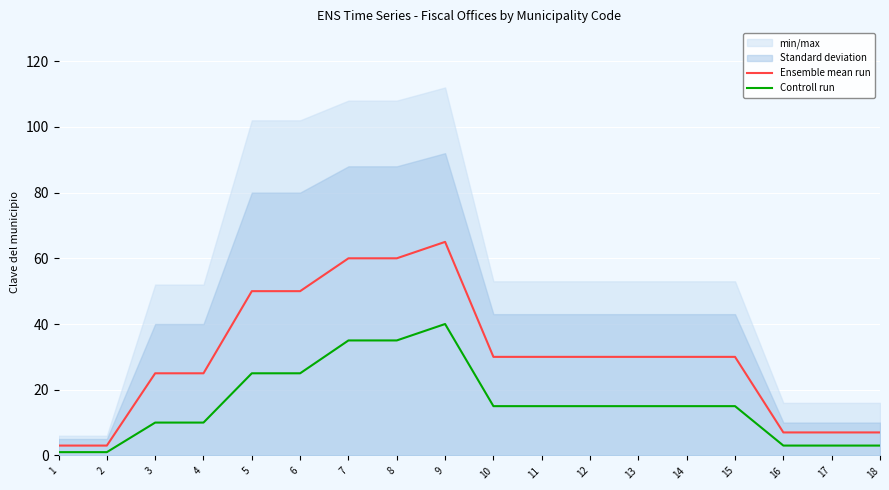

Between 9 and 12, which series saw the biggest shift?

Ensemble mean run